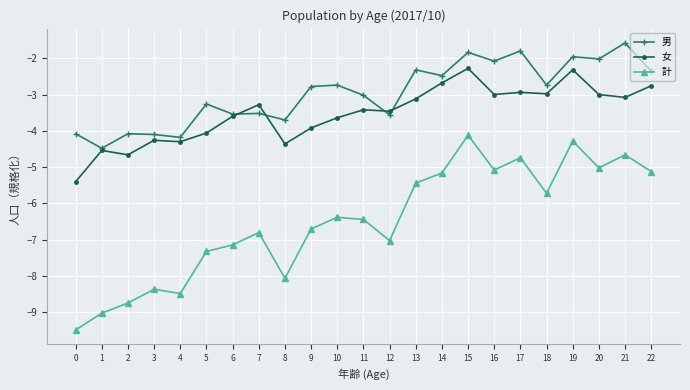

What is the value of the 女 point at the 20th from the left?

-2.3